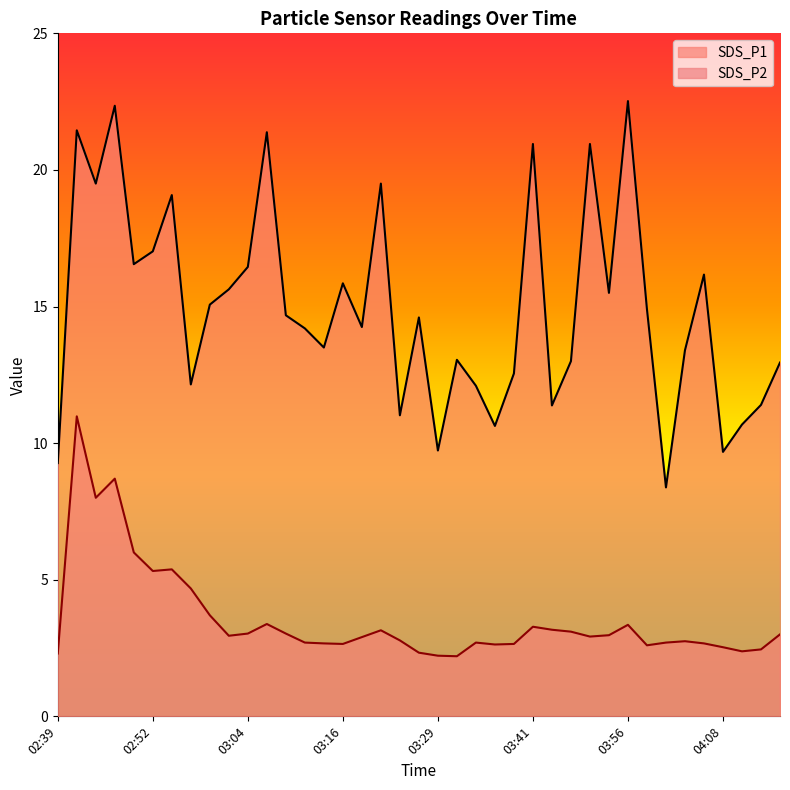

What is the label of the 24th point from the right?

03:16